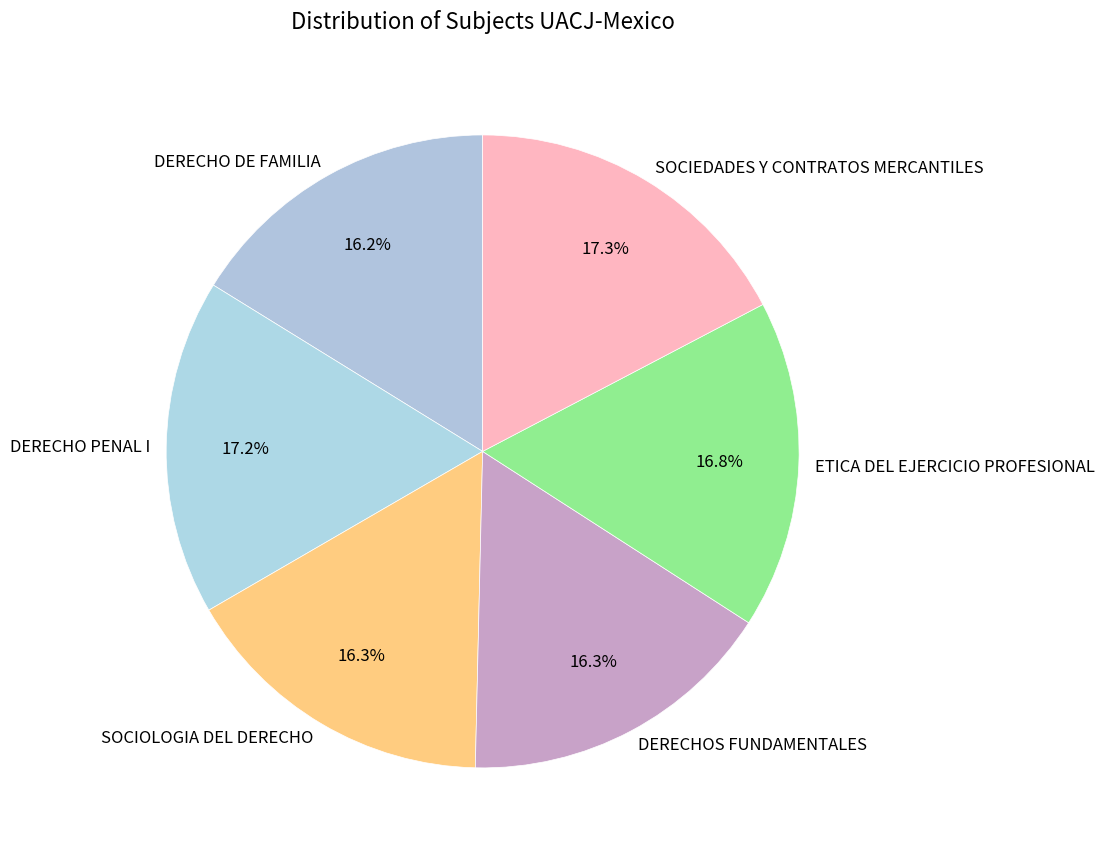

How much of the chart is everything except SOCIOLOGIA DEL DERECHO?

83.7%